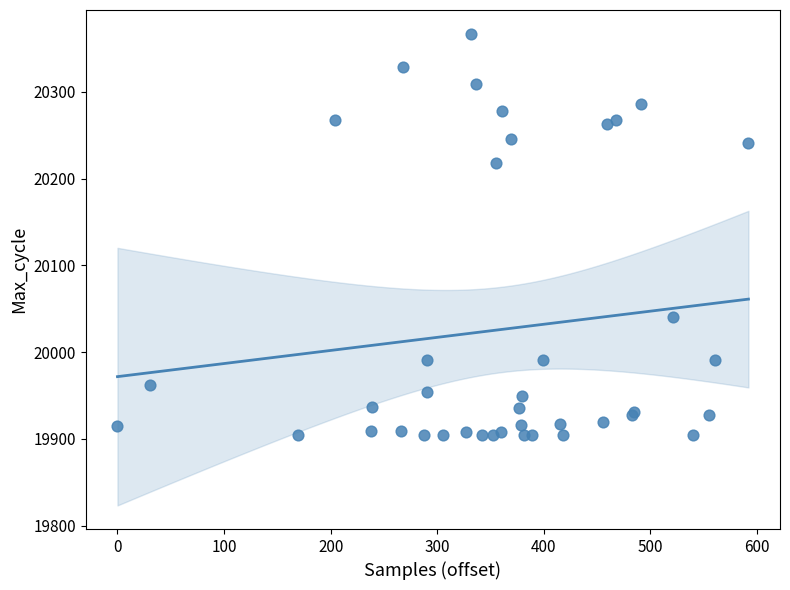

What Y value in the scatter plot is closest to 20135?

20218